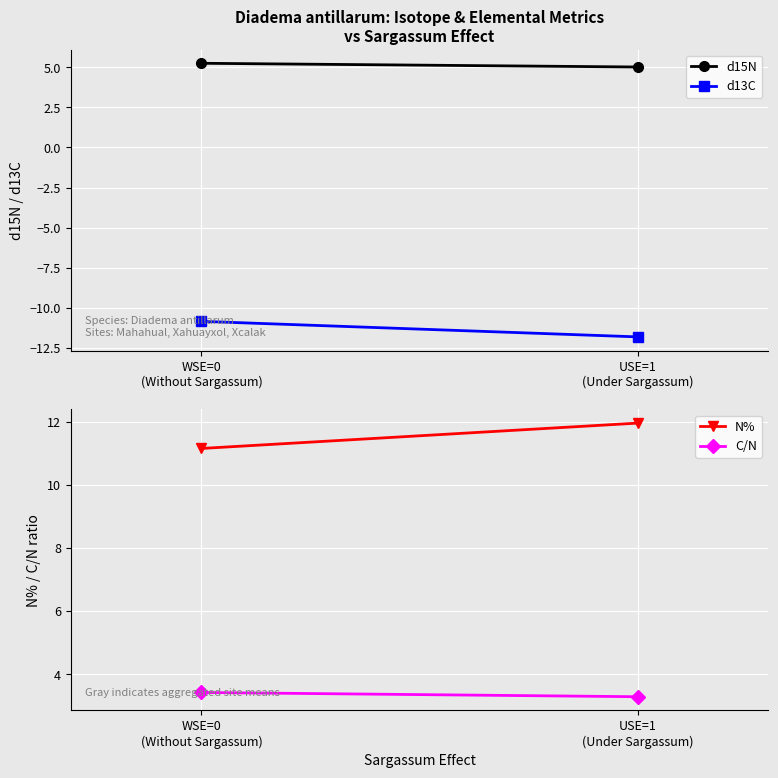

Which category has the highest value in the C/N series?

WSE=0
(Without Sargassum)